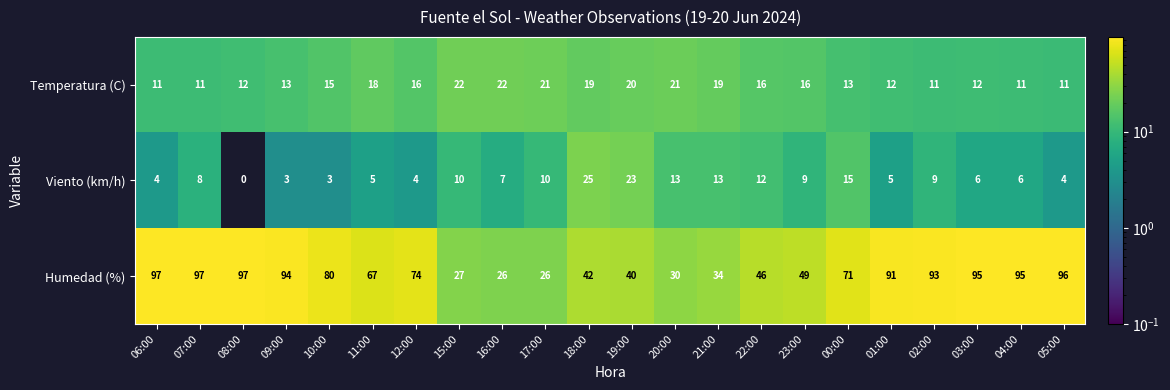

Which label corresponds to the smallest value in the chart?

08:00